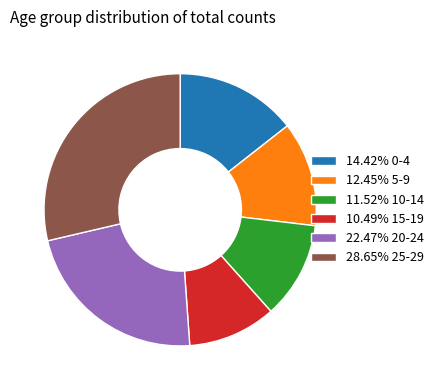

Does 22.47% 20-24 account for over 50% of the chart?

No